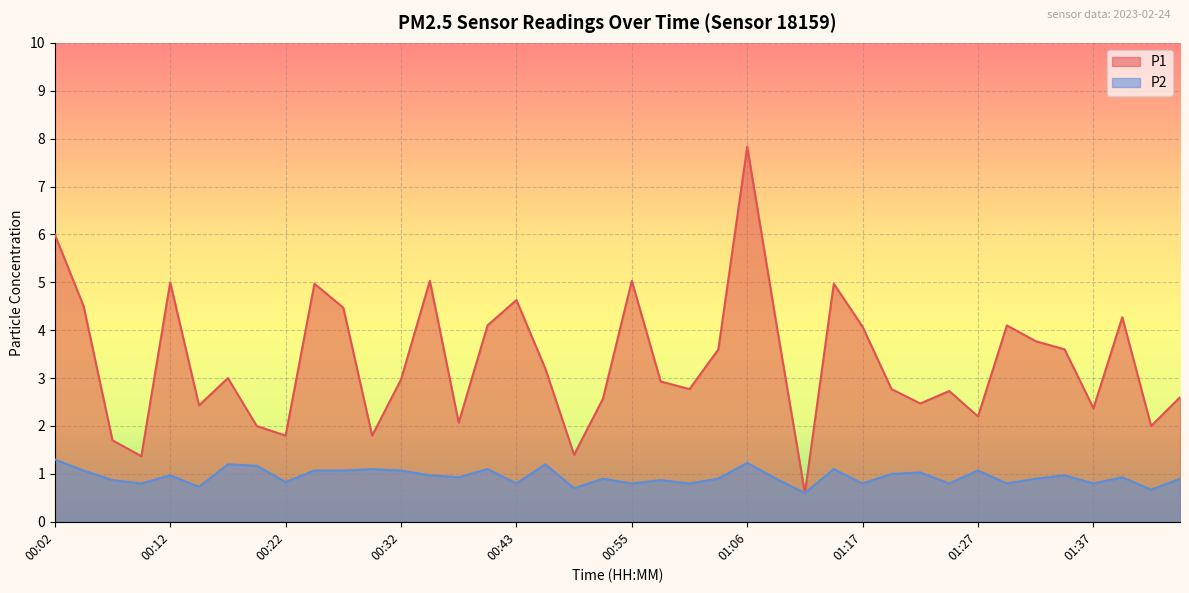

Is the value of P2 at 00:35 greater than the value of P1 at 00:35?

No